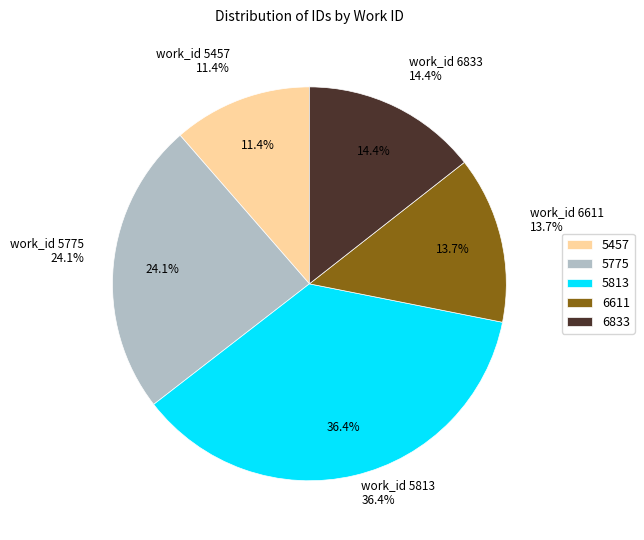

Does 6833 account for over 50% of the chart?

No